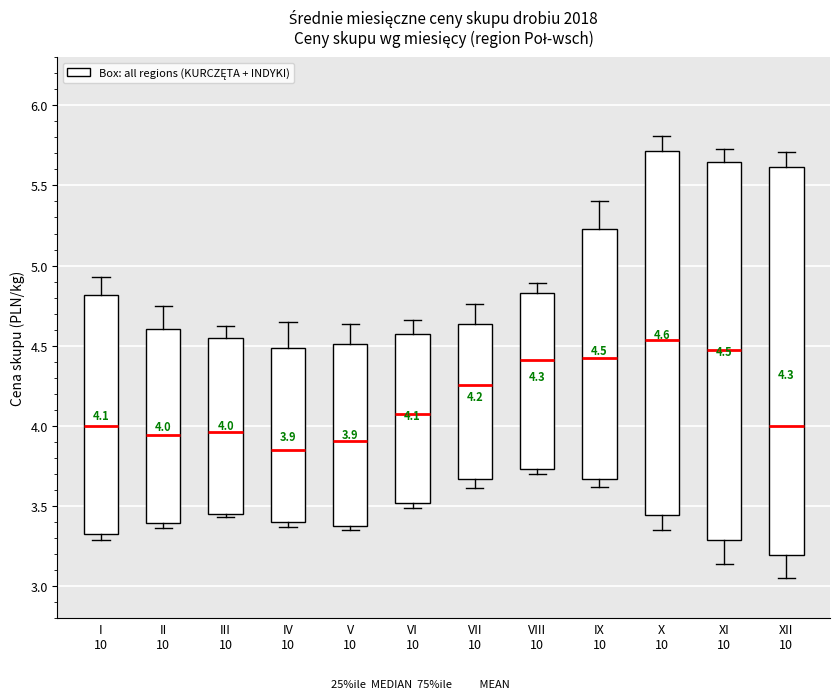

Comparing the boxes themselves (not the whiskers), which one is the tallest?

XII 10